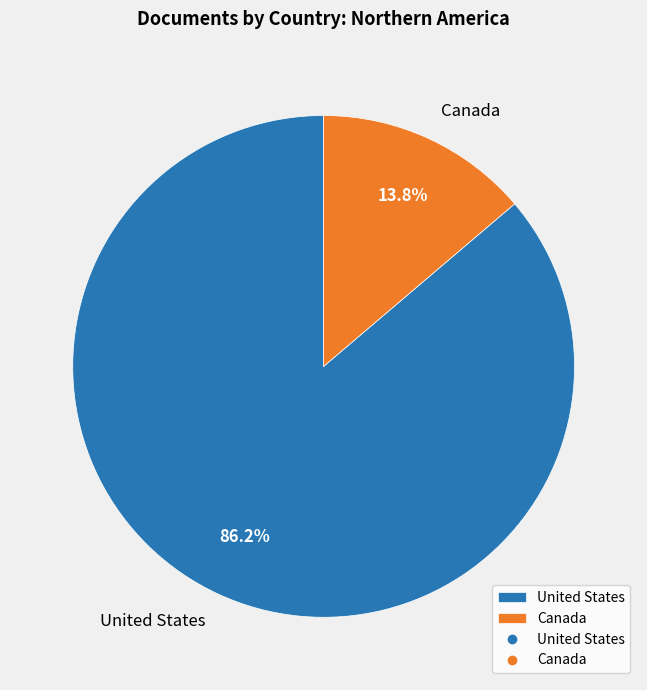

What is the majority slice?

United States